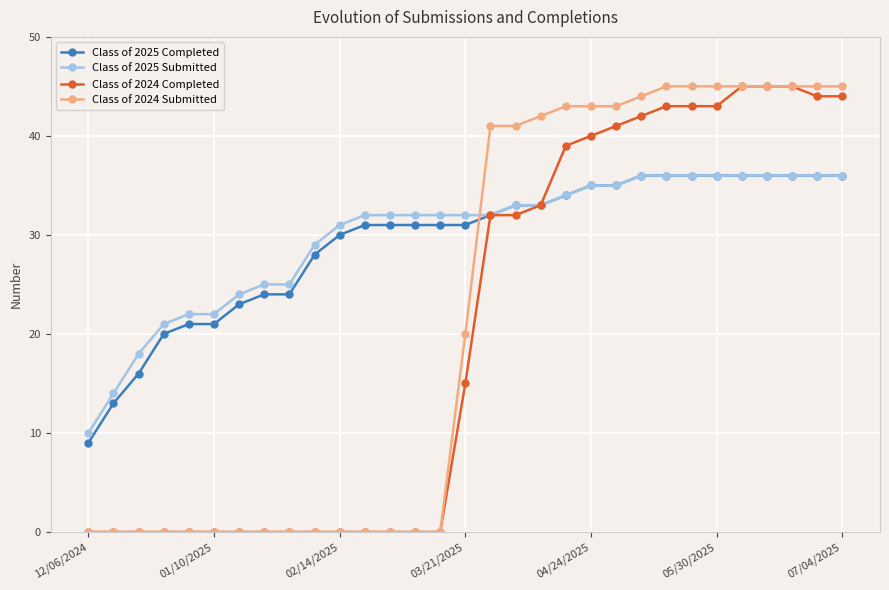

Which series ends up on top after the final intersection of Class of 2024 Submitted and Class of 2025 Submitted?

Class of 2024 Submitted